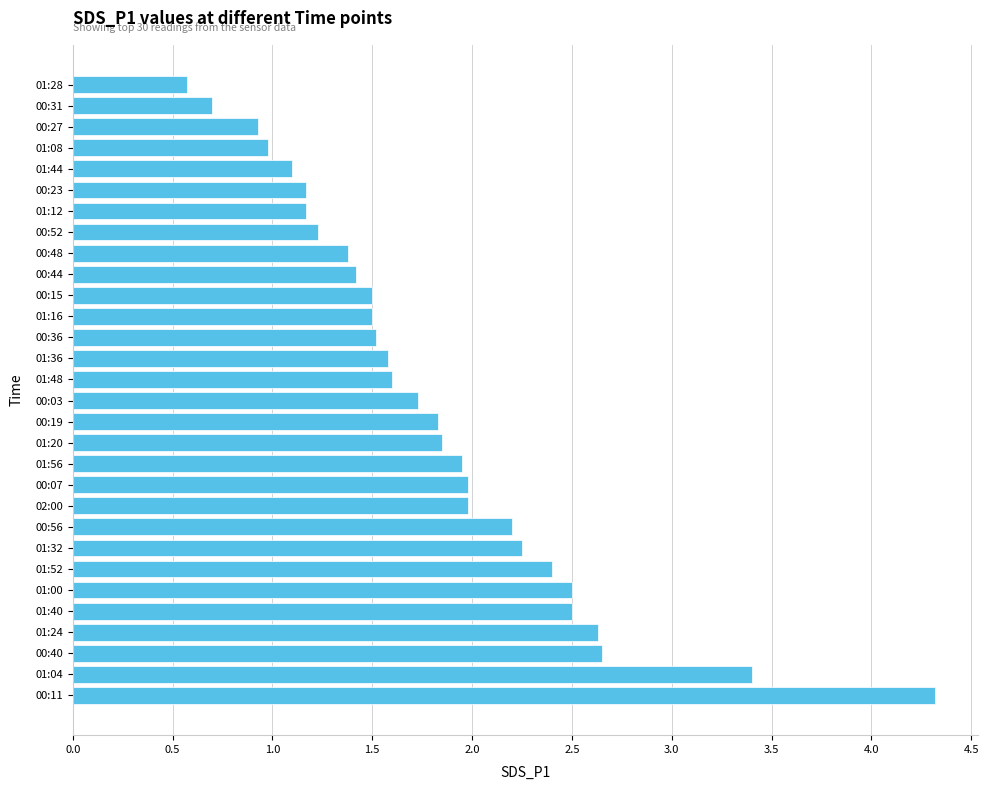

How many bars are there in total?

30